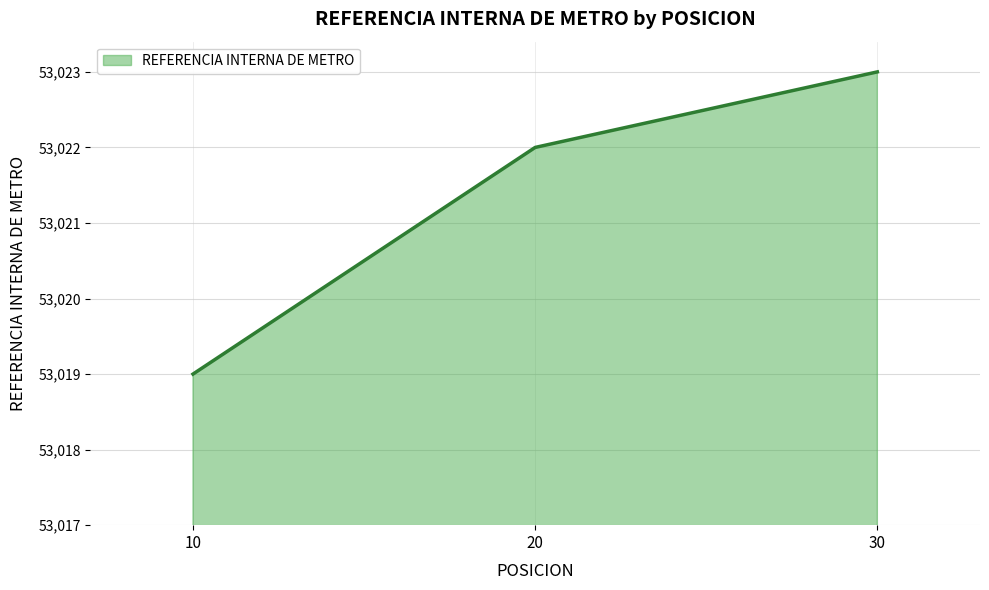

How many distinct data groups are displayed?

1